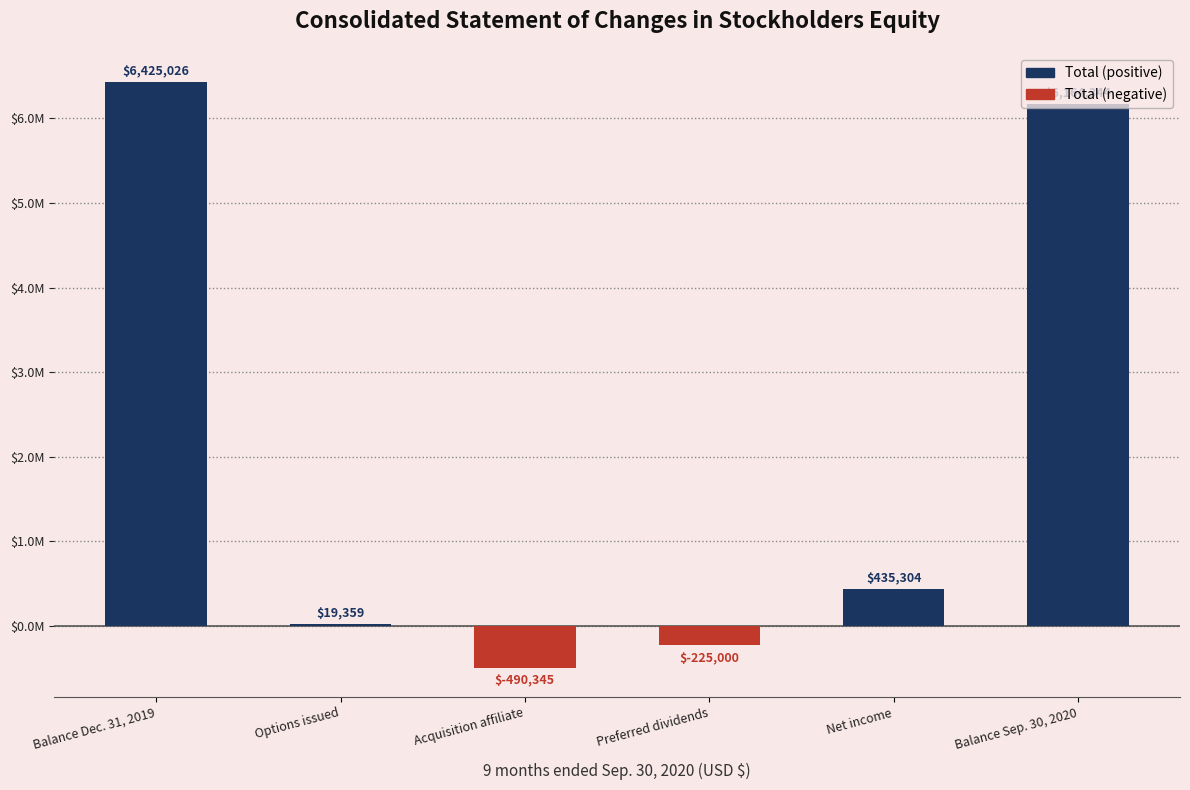

What position from the left is Acquisition affiliate?

3